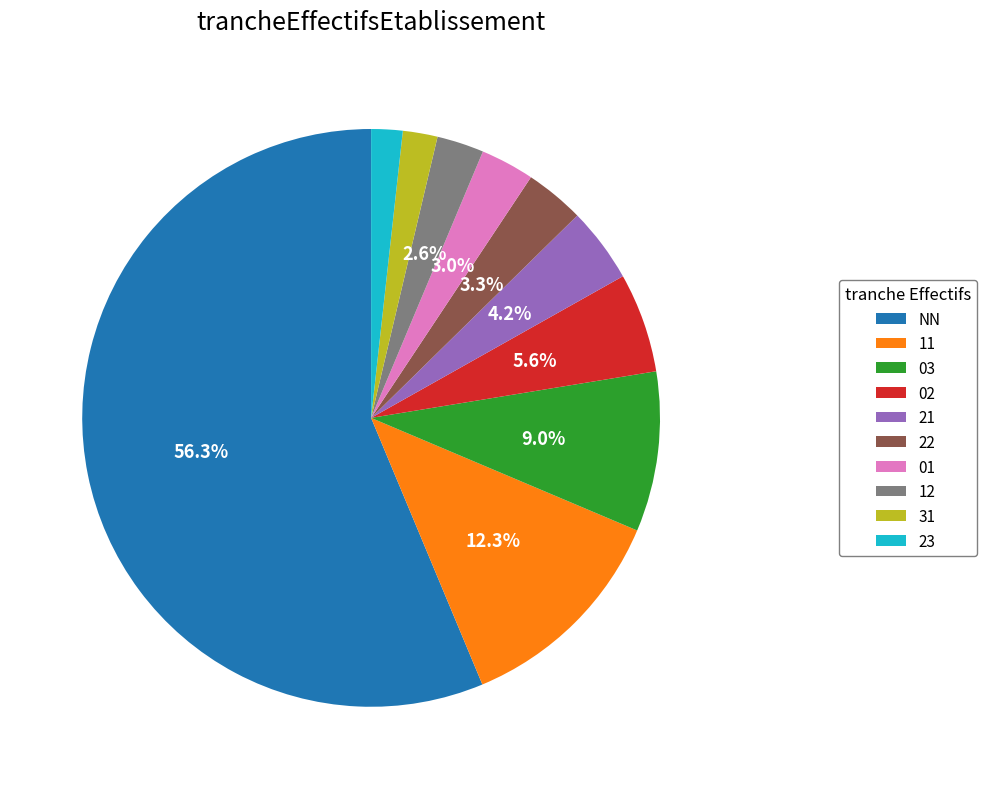

Which category has the biggest portion of the pie?

NN